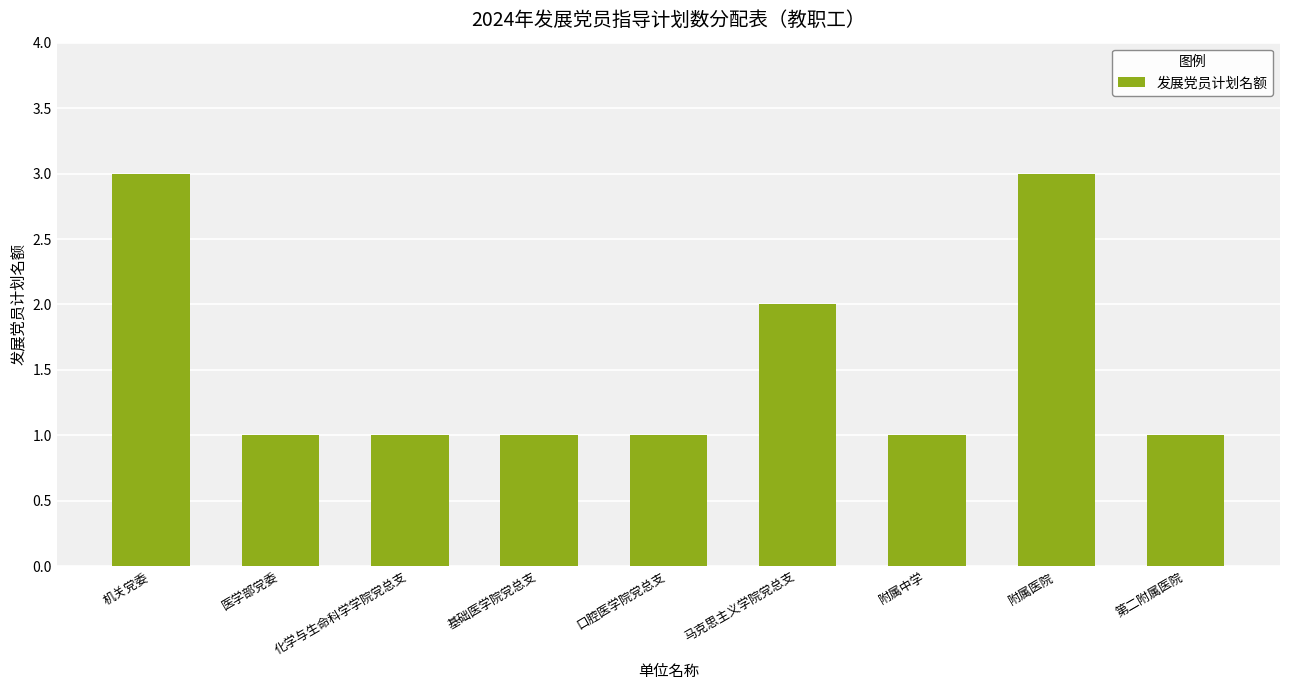

Reading left to right, extract all data points from this chart.

机关党委=3	医学部党委=1	化学与生命科学学院党总支=1	基础医学院党总支=1	口腔医学院党总支=1	马克思主义学院党总支=2	附属中学=1	附属医院=3	第二附属医院=1